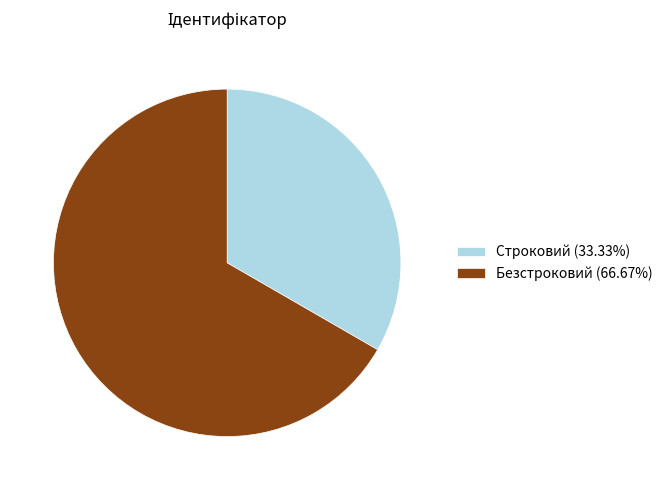

How many slices are in this pie chart?

2